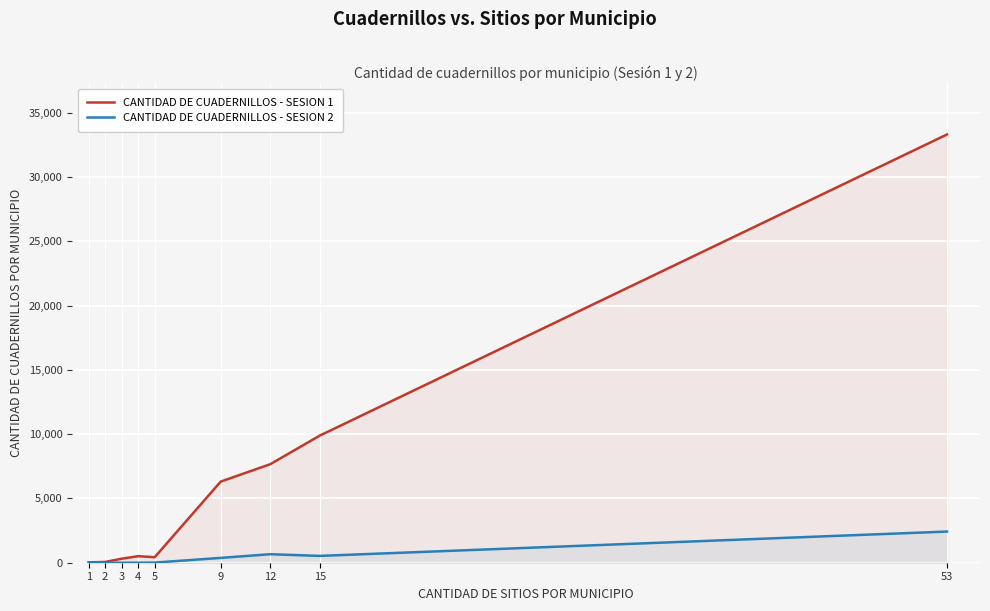

Does the chart display data point markers on the line(s)?

No